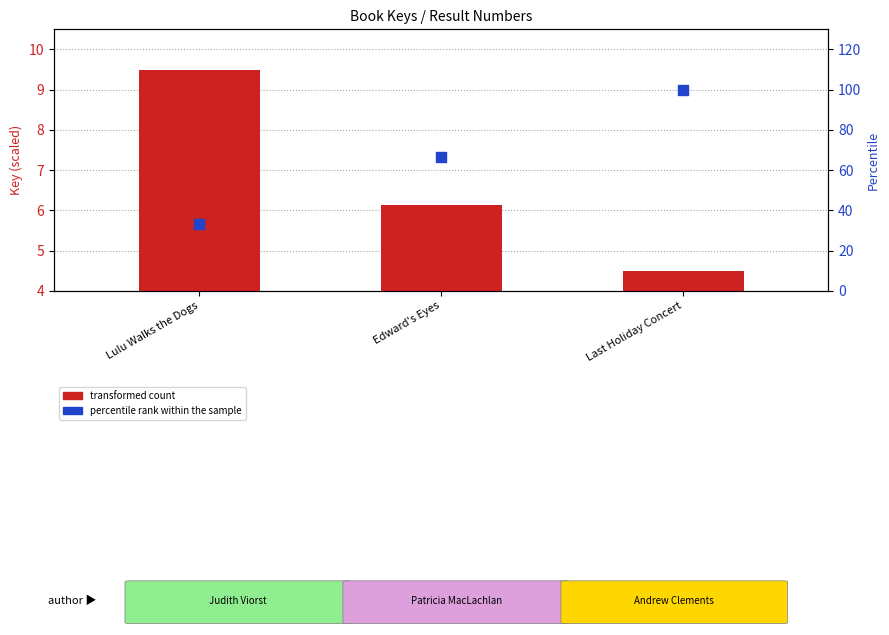

Is the value of percentile rank within the sample at Lulu Walks the Dogs greater than the value of transformed count at Lulu Walks the Dogs?

Yes